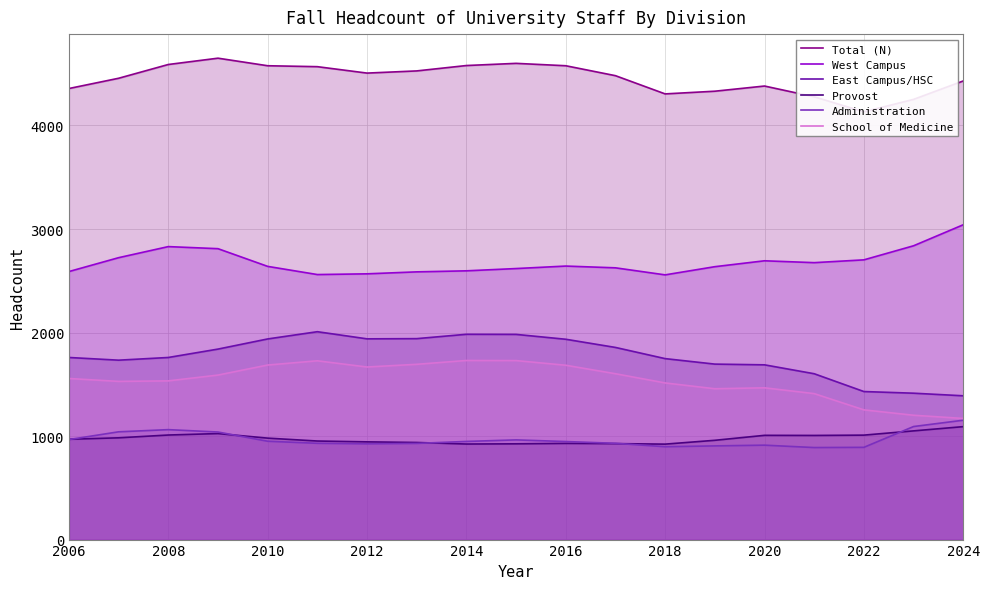

At which label does West Campus reach its peak?

2024